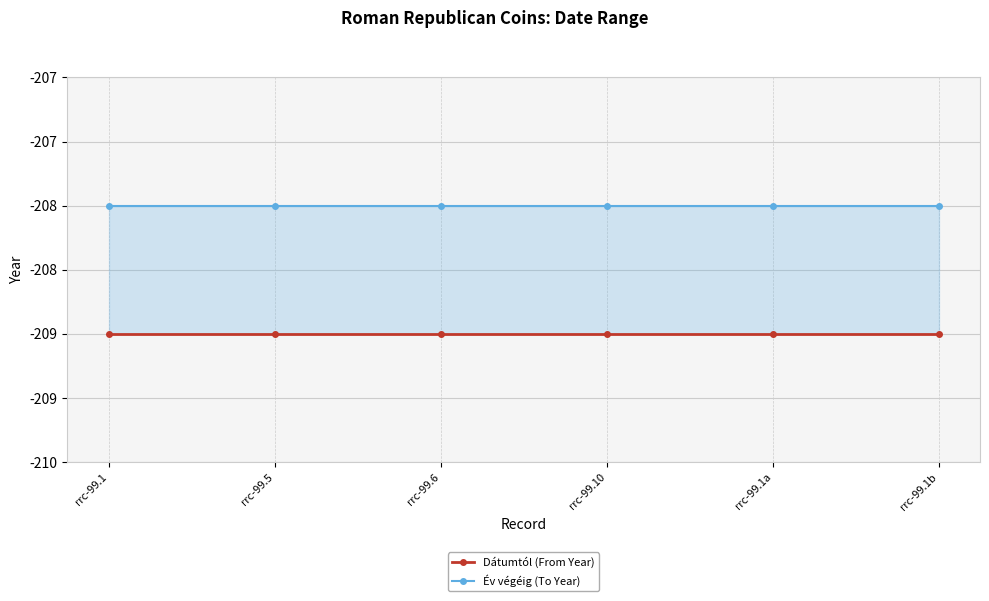

Which has a higher value, rrc-99.5 or rrc-99.1?

rrc-99.5